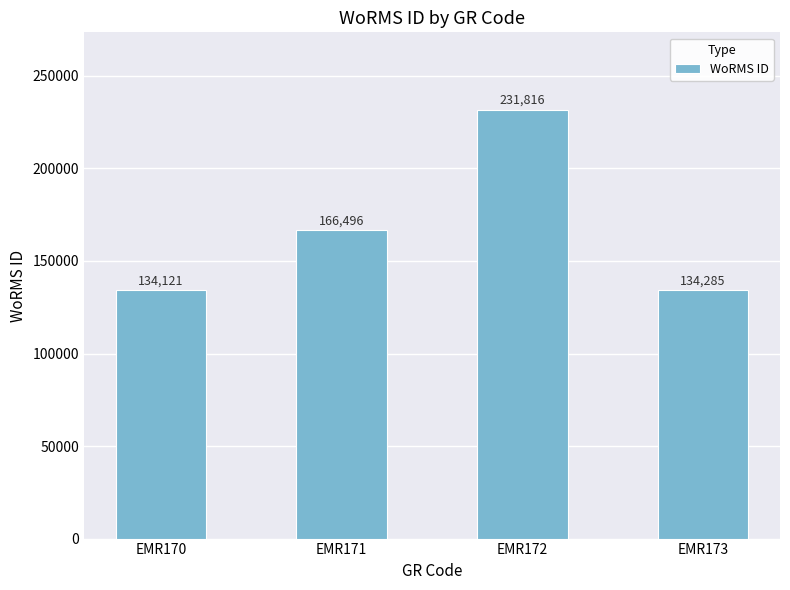

Is it true that the value at EMR171 is 166496?

True